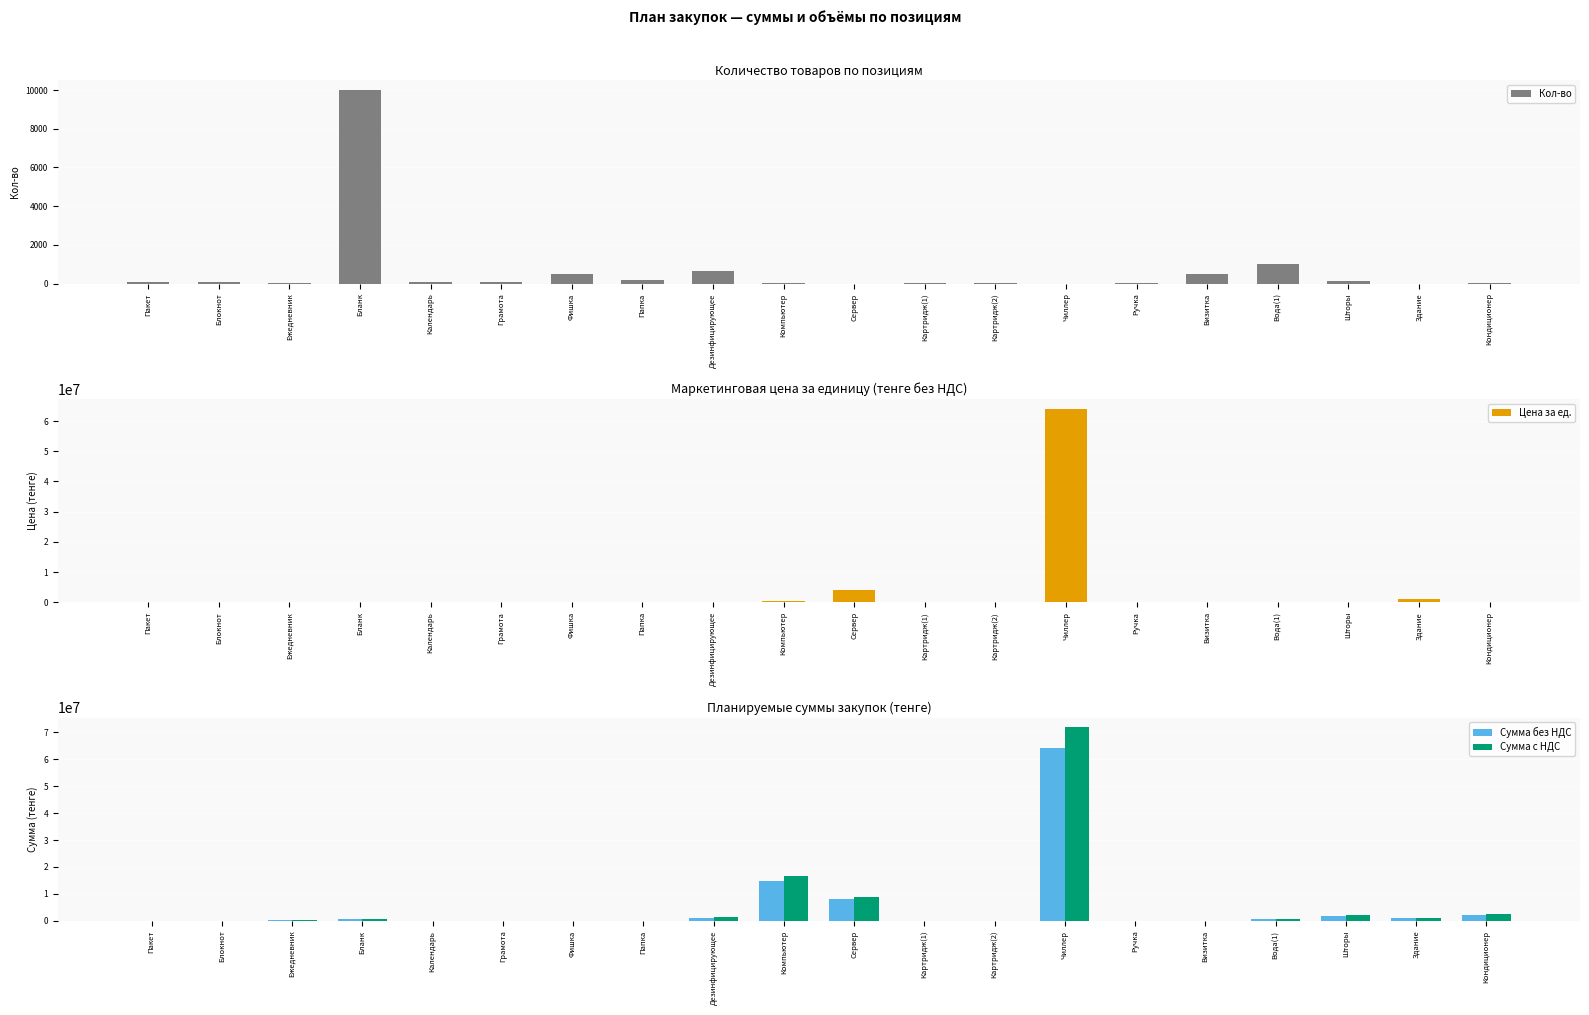

List the labels in order of Кол-во value, largest first.

Бланк, Вода(1), Дезинфицирующее, Фишка, Визитка, Папка, Шторы, Пакет, Грамота, Календарь, Блокнот, Ручка, Компьютер, Ежедневник, Картридж(1), Картридж(2), Кондиционер, Сервер, Чиллер, Здание